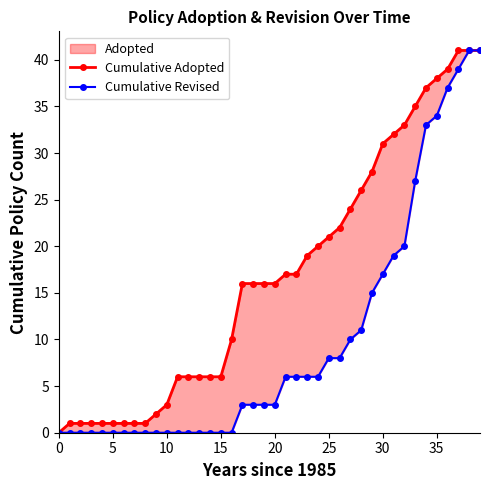

At how many categories does at least one series exceed 0?

39